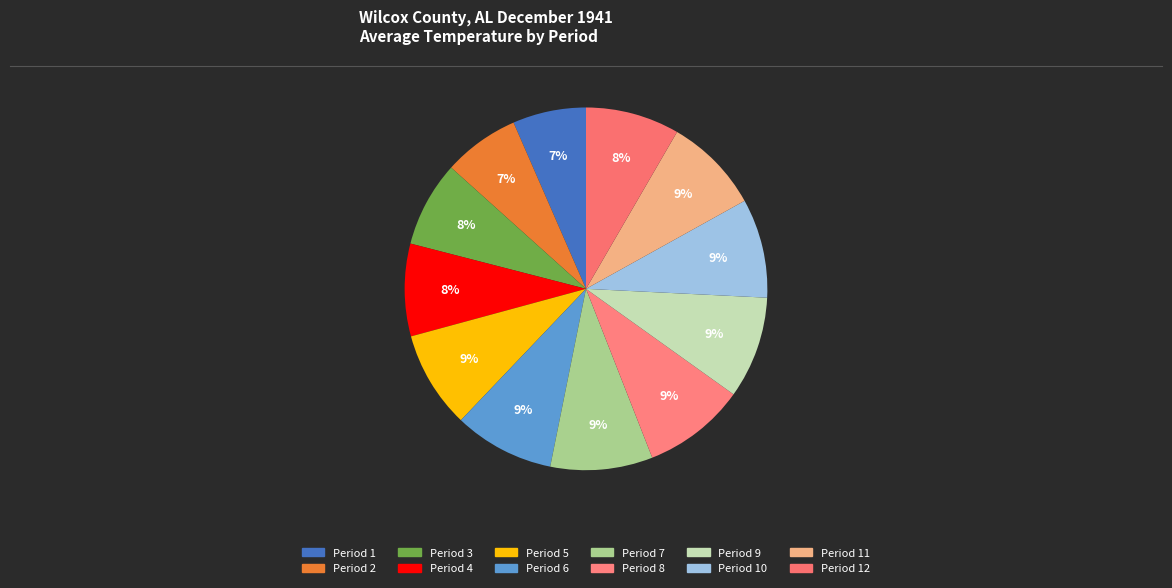

How many slices are in this pie chart?

12